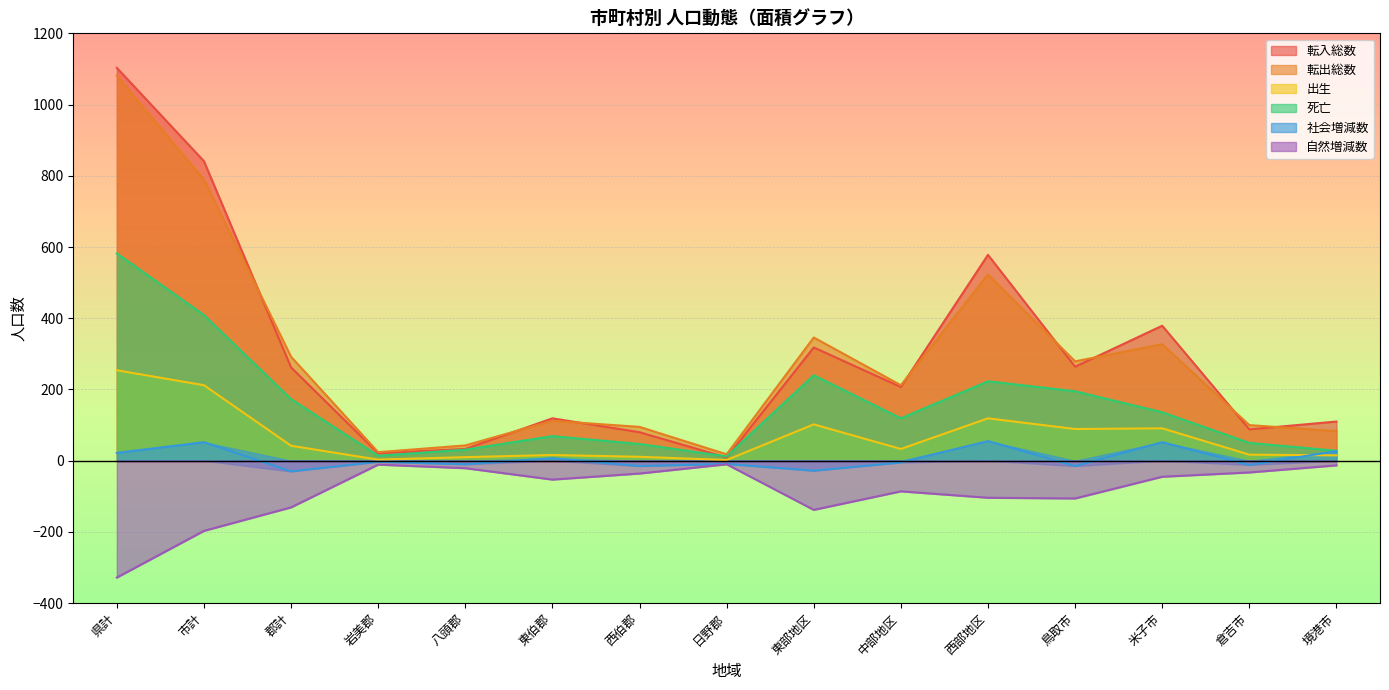

Is it true that 自然増減数 equals -82 at 郡計?

False